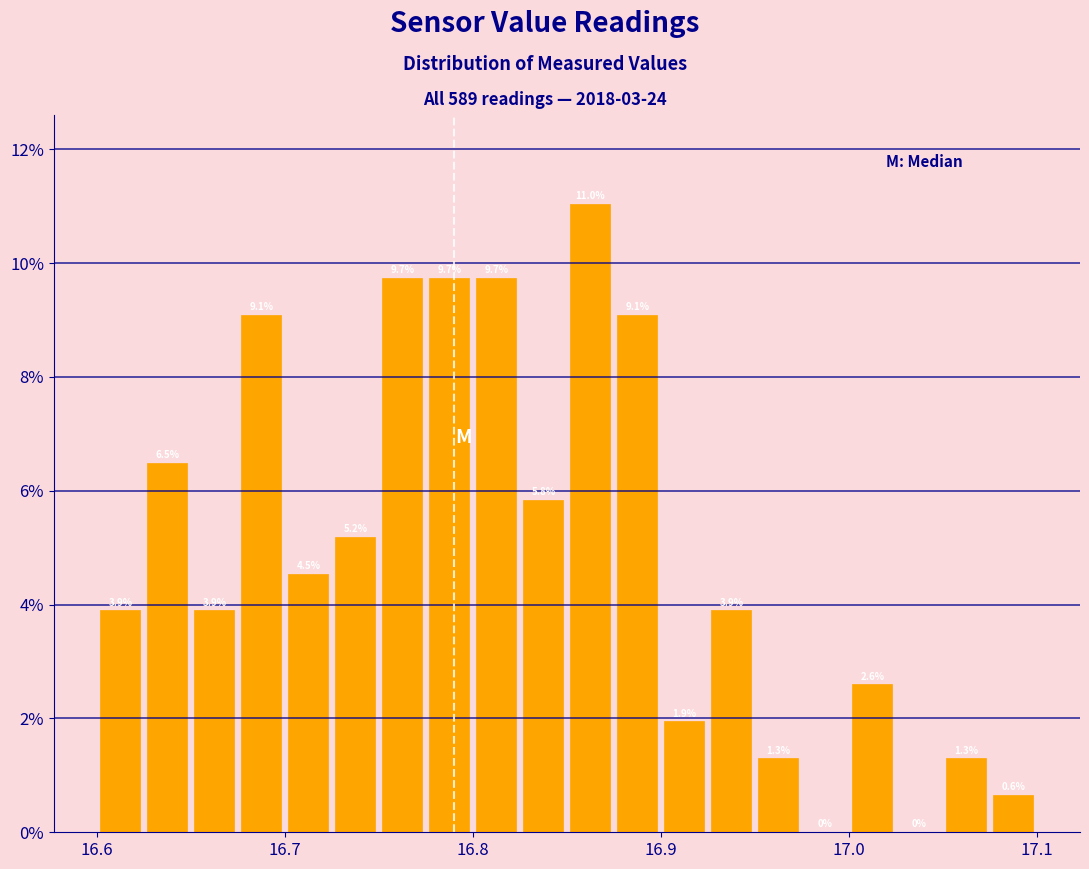

Around what value on the x-axis is the tallest bar? Give the approximate position of its centre, as read against the axis.

16.86